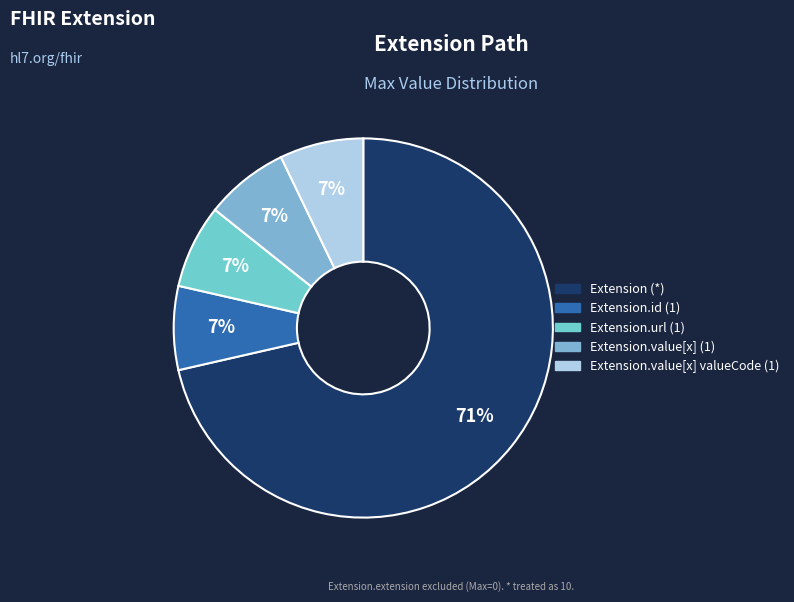

Count the number of slices in the pie.

5